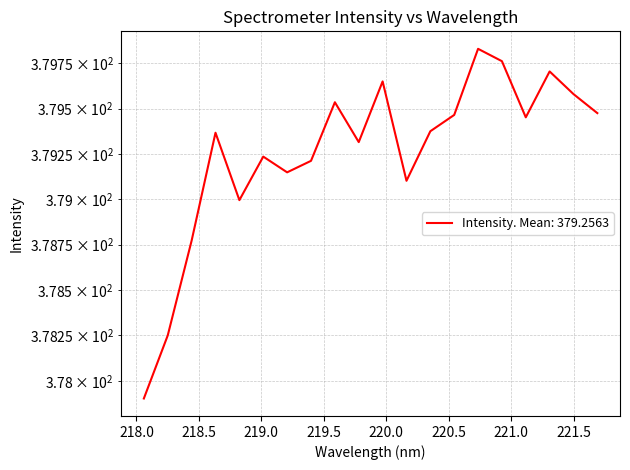

What is the average value?

379.3